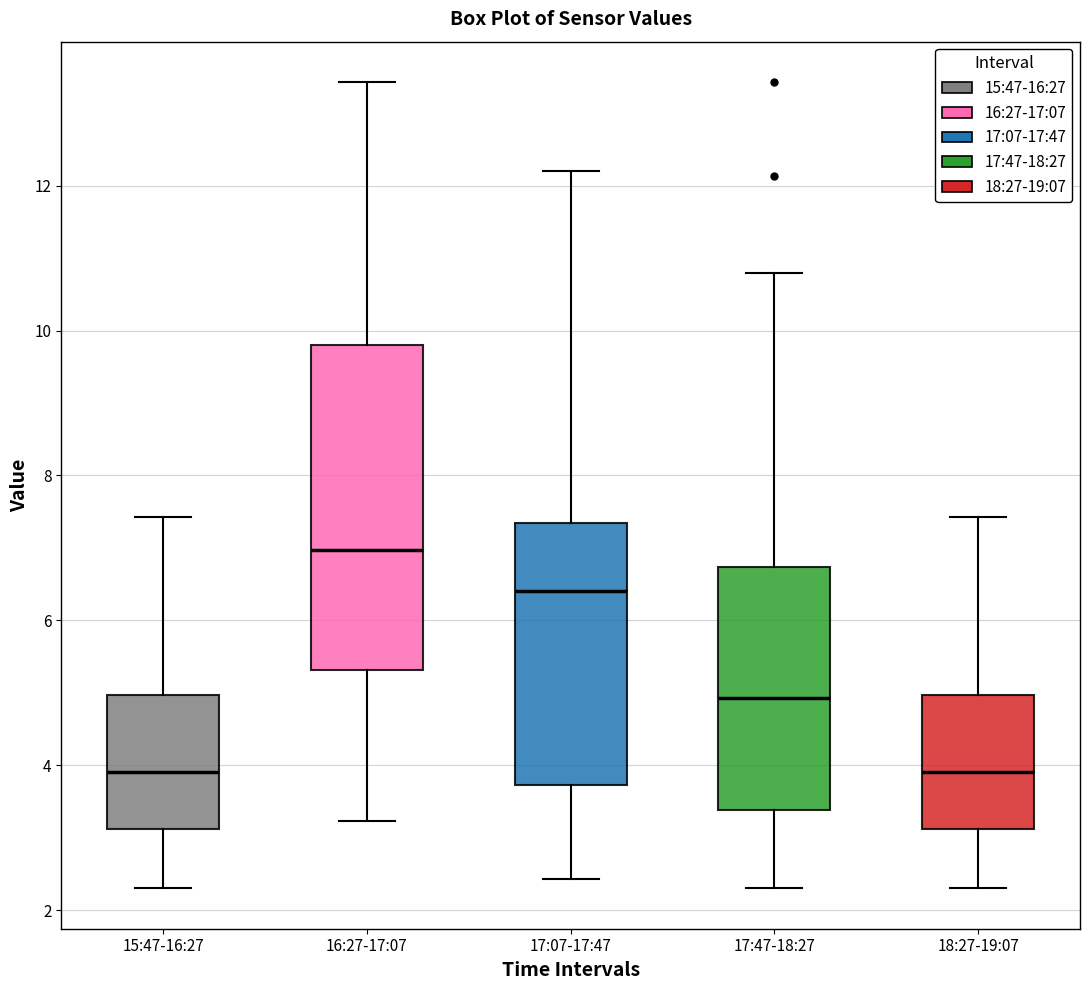

Comparing the boxes themselves (not the whiskers), which one is the tallest?

16:27-17:07